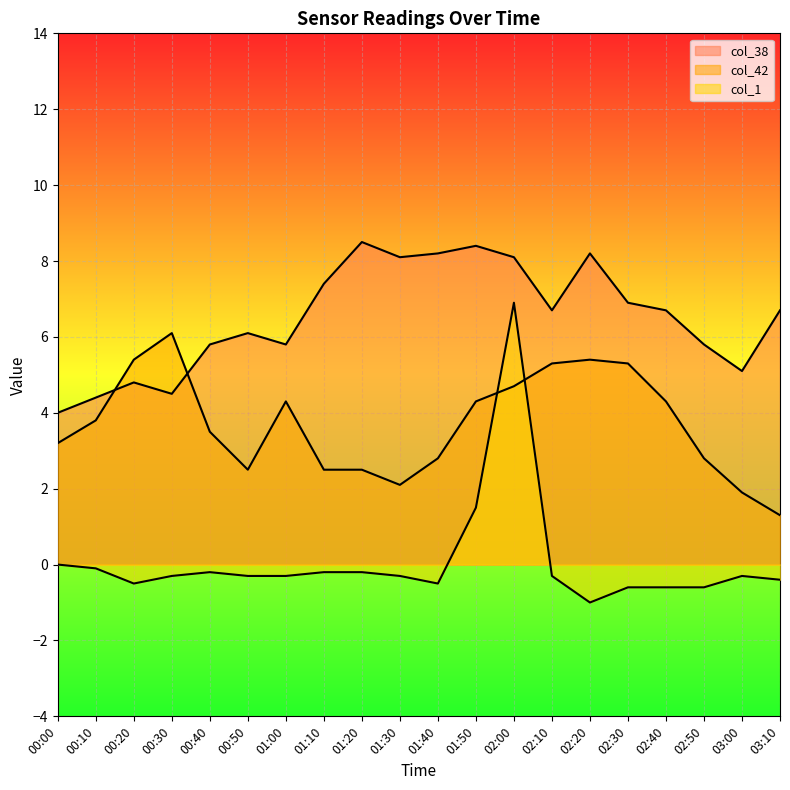

How many times do col_1 and col_42 cross each other?

2